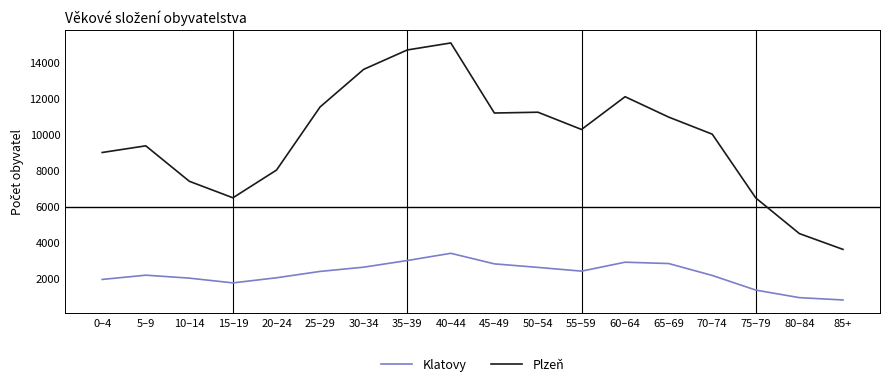

What is the difference between the maximum and minimum values in the Plzeň series?

11467